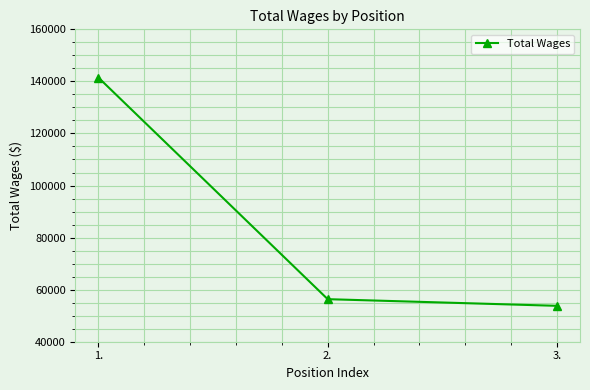

What is the difference between the values at 3. and 1.?

87700